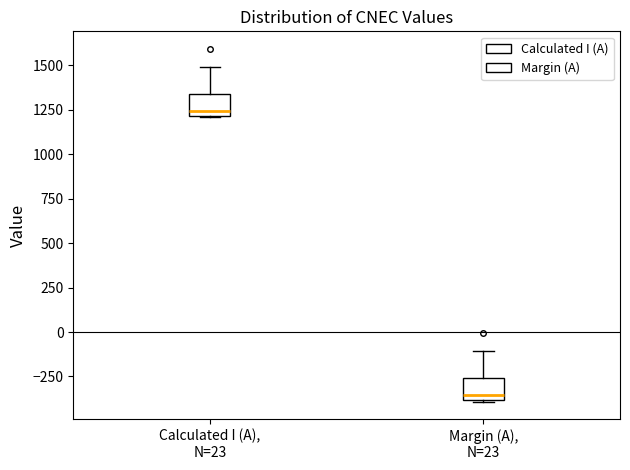

Which box has the lowest median line?

Margin (A), N=23